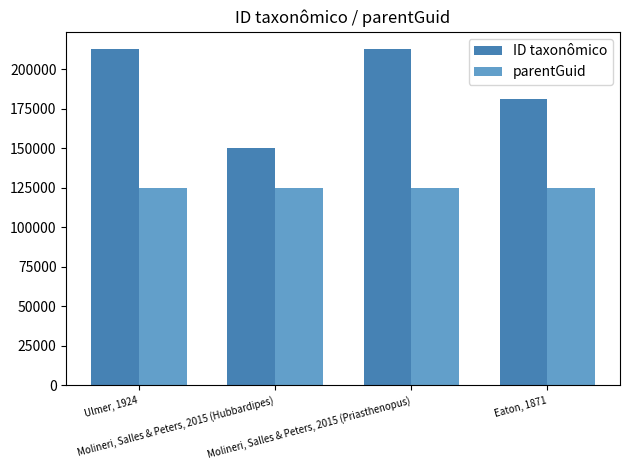

The ID taxonômico series shows 213140 at Ulmer, 1924. True or false?

True